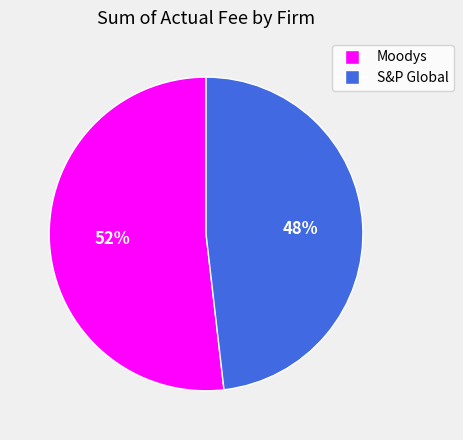

To the nearest percent, what percentage of the pie is S&P Global?

48%